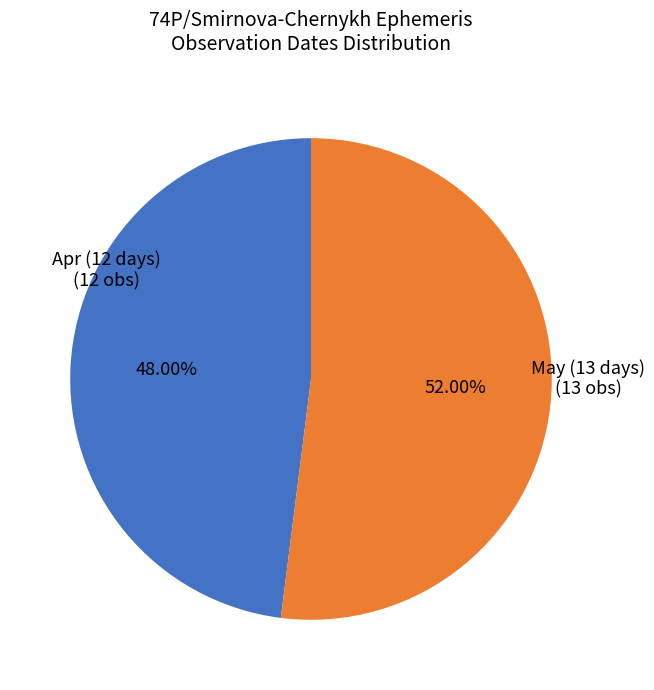

How many segments does this pie chart have?

2